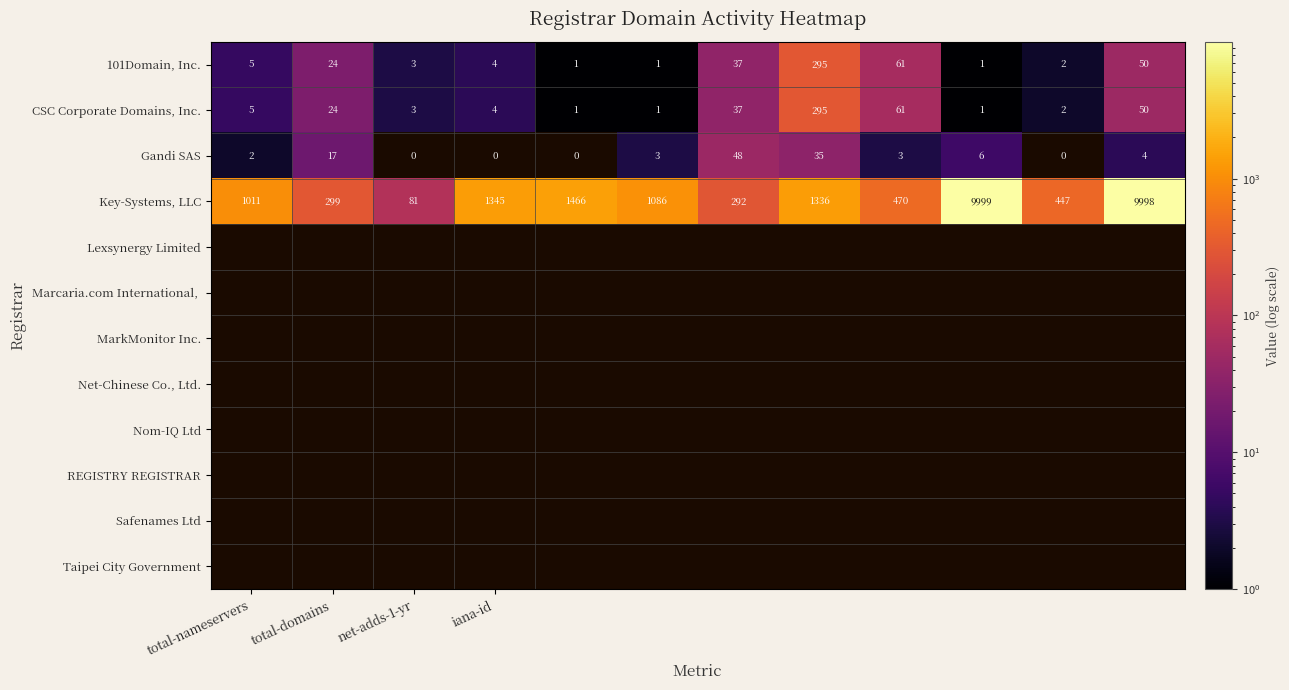

Count the number of data series in this chart.

4